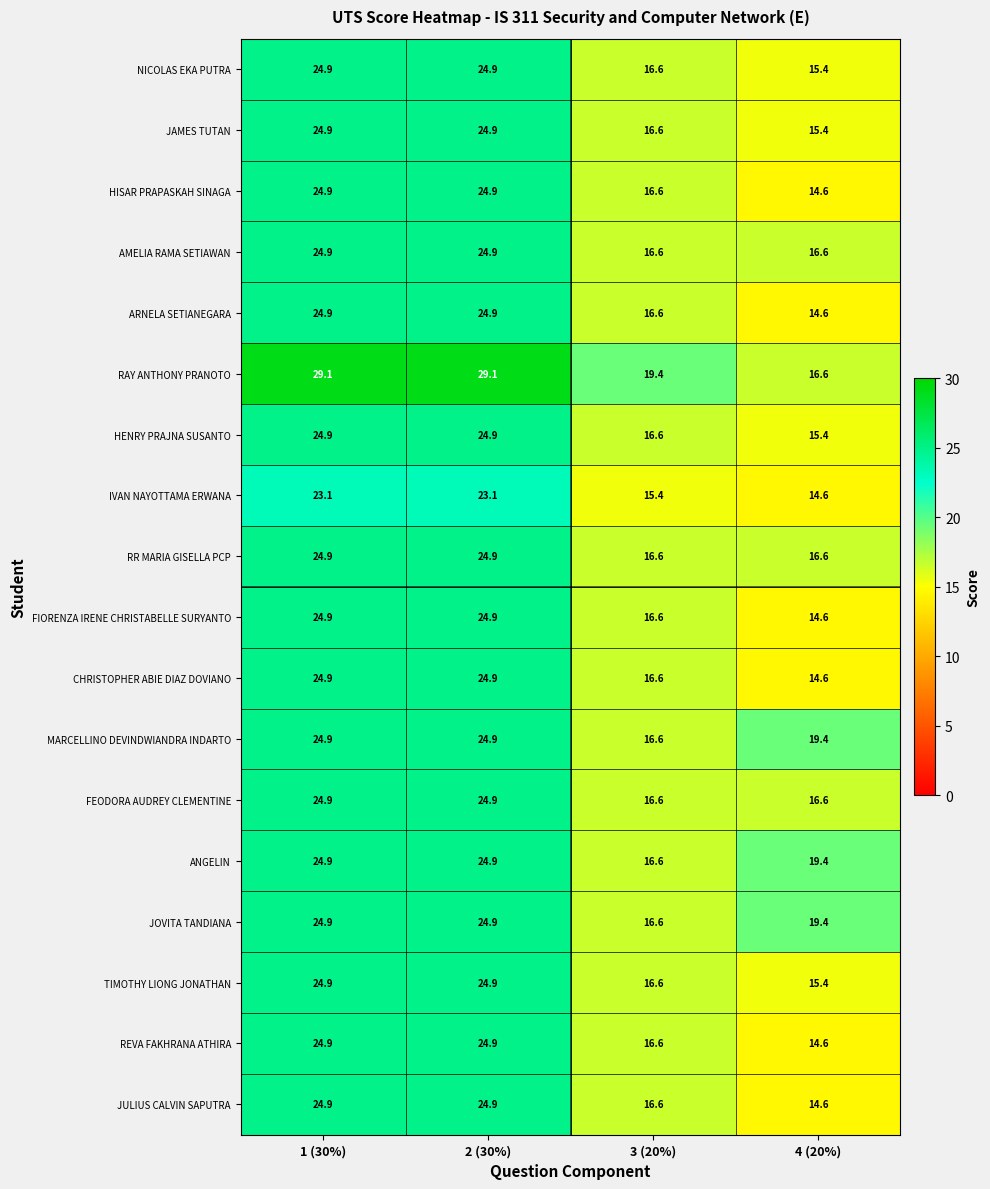

At how many categories does at least one series exceed 20?

2